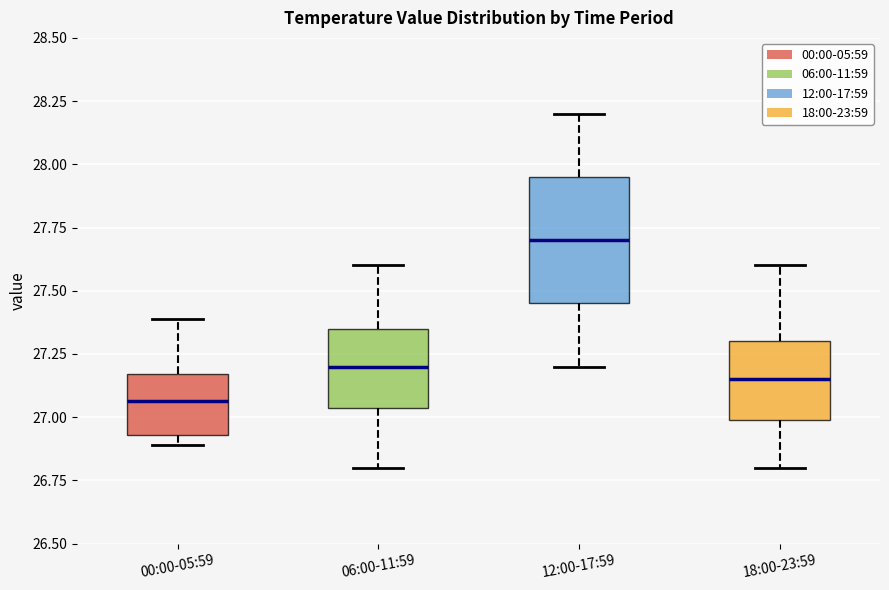

Which box's median line is the lowest?

00:00-05:59